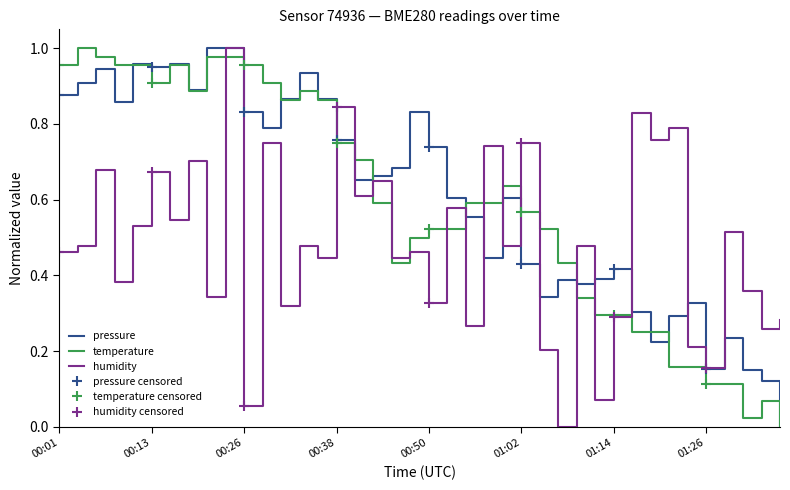

At which category is the sum across all series the highest?

00:23